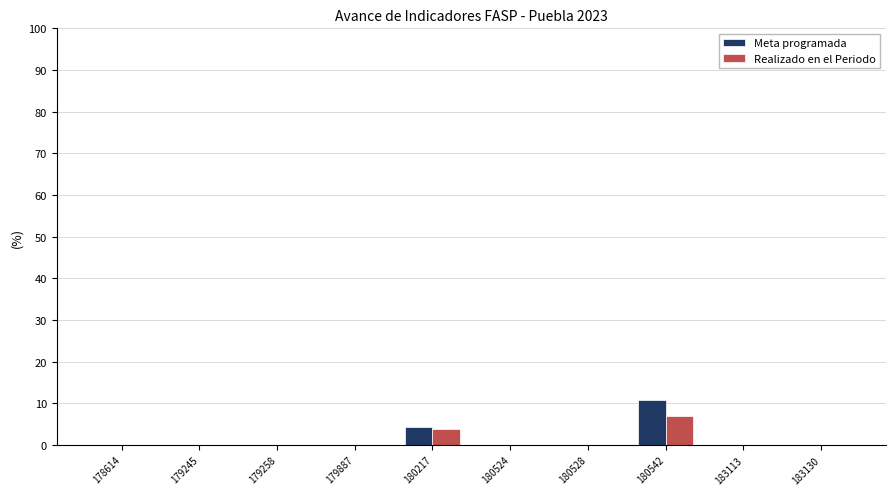

What is the sum of all Realizado en el Periodo values?

10.8